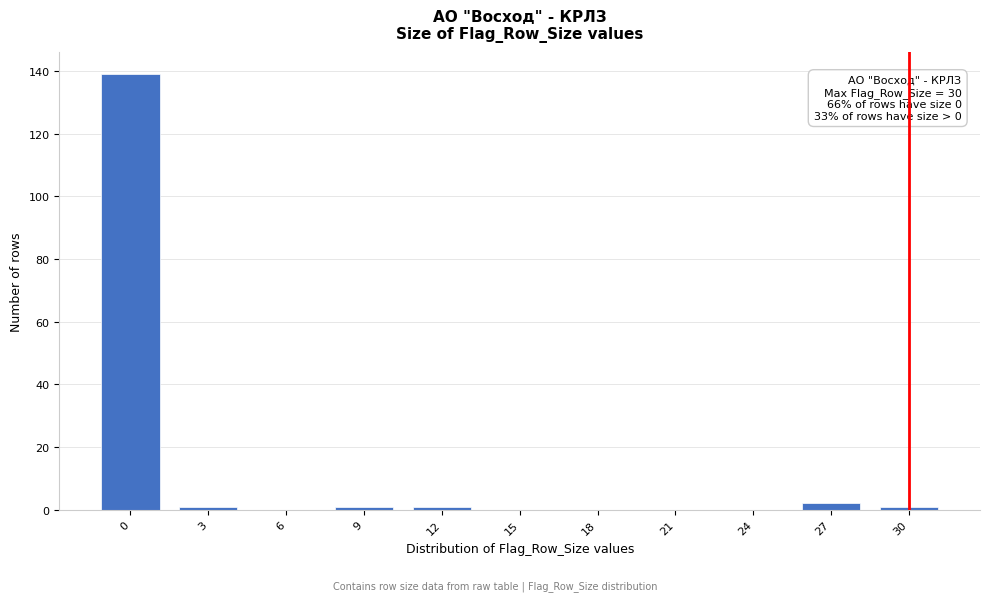

Reading left to right, transcribe all the data shown in this chart.

0=139	3=1	6=0	9=1	12=1	15=0	18=0	21=0	24=0	27=2	30=1